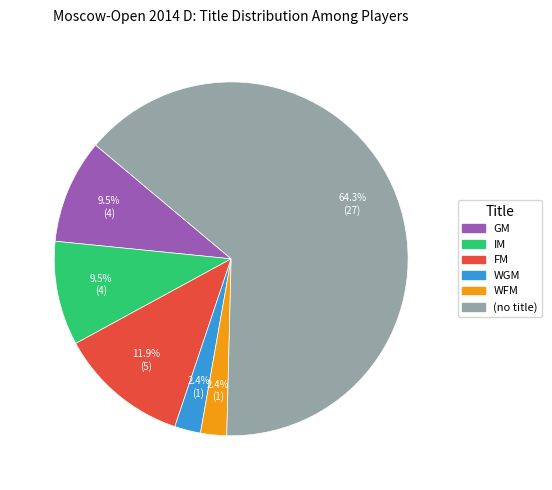

Which category has the biggest portion of the pie?

(no title)